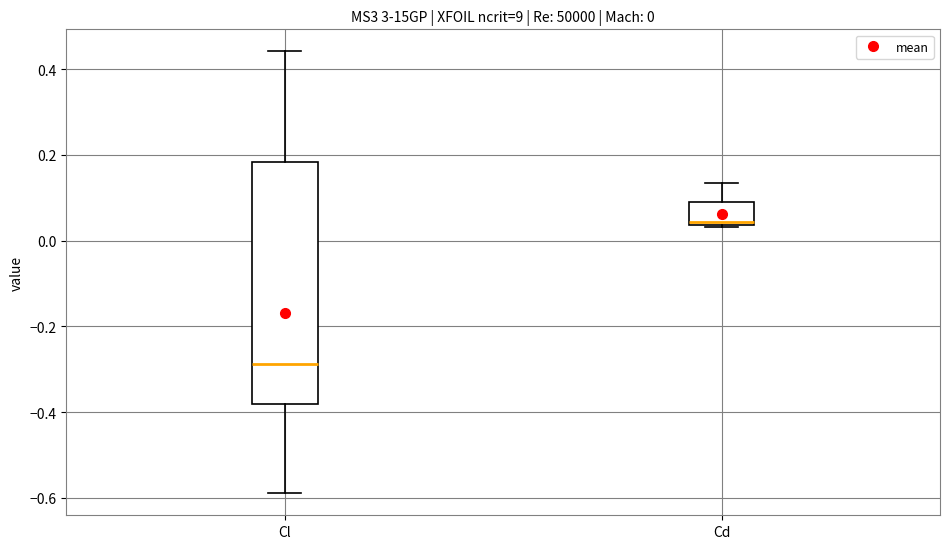

Comparing the boxes themselves (not the whiskers), which one is the tallest?

Cl